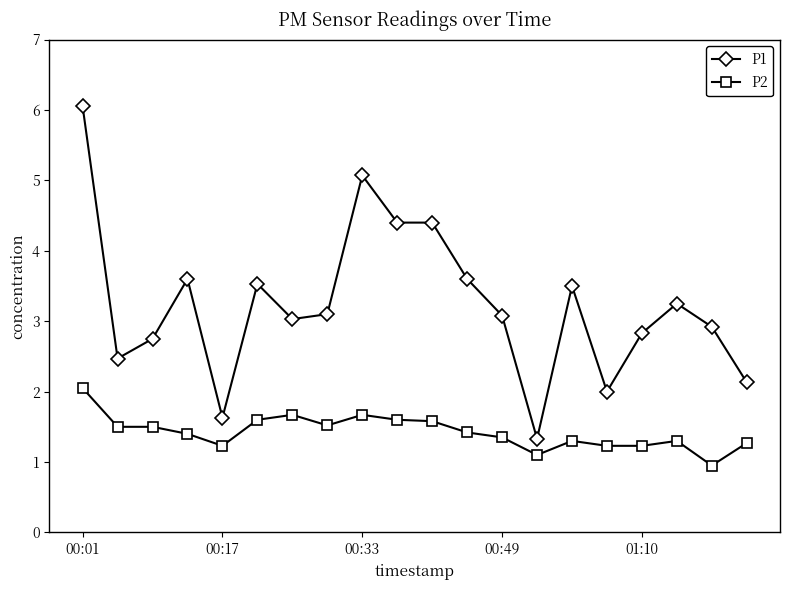

List the series in order of their overall mean, highest first.

P1, P2